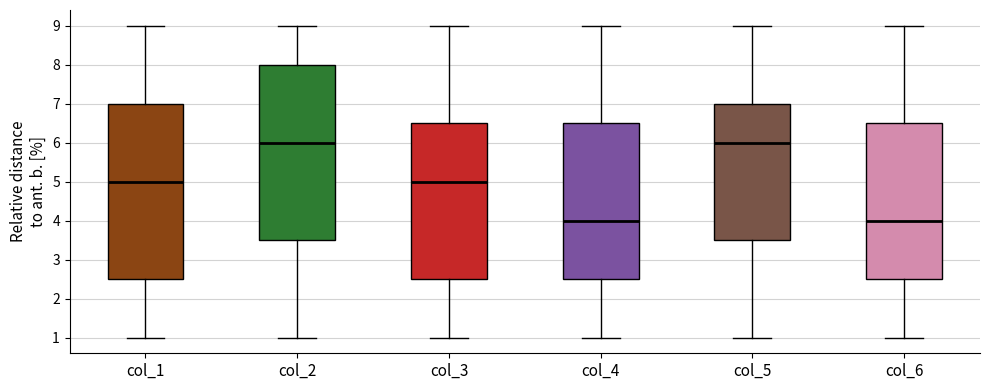

Reading left to right, transcribe this box plot: for each box, give where its median line is, the range the box spans, and where its two whiskers end, as read against the y-axis. The values are not printed on the chart, so give them approximately, as read against the axis.

col_1: median 5.0, box 2.5 to 7.0, whiskers 1.0 to 9.0
col_2: median 6.0, box 3.5 to 8.0, whiskers 1.0 to 9.0
col_3: median 5.0, box 2.5 to 6.5, whiskers 1.0 to 9.0
col_4: median 4.0, box 2.5 to 6.5, whiskers 1.0 to 9.0
col_5: median 6.0, box 3.5 to 7.0, whiskers 1.0 to 9.0
col_6: median 4.0, box 2.5 to 6.5, whiskers 1.0 to 9.0